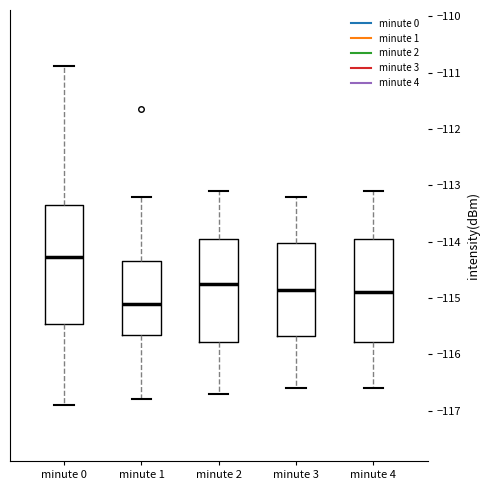

Reading left to right, read every box against the y-axis: the position of its median line, the range the box covers, and the ends of its whiskers. The values are not printed on the chart, so give them approximately, as read against the axis.

minute 0: median -114.3, box -115.5 to -113.3, whiskers -116.9 to -110.9
minute 1: median -115.1, box -115.7 to -114.3, whiskers -116.8 to -113.2
minute 2: median -114.7, box -115.8 to -113.9, whiskers -116.7 to -113.1
minute 3: median -114.8, box -115.7 to -114.0, whiskers -116.6 to -113.2
minute 4: median -114.9, box -115.8 to -113.9, whiskers -116.6 to -113.1